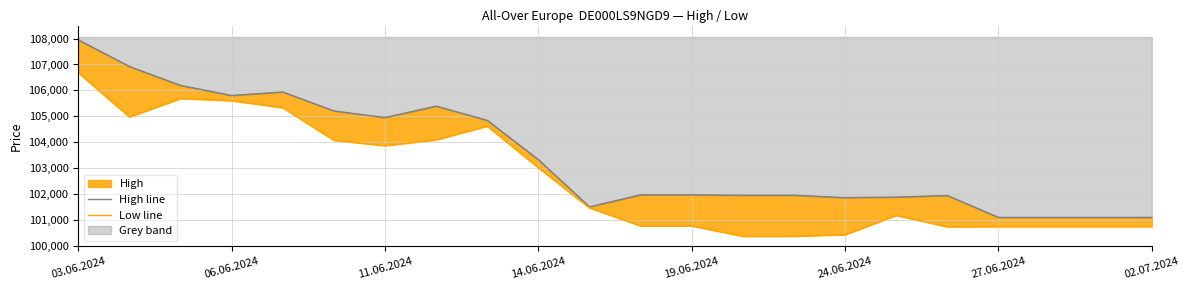

Rank the series by their average value, from lowest to highest.

Low line, High line